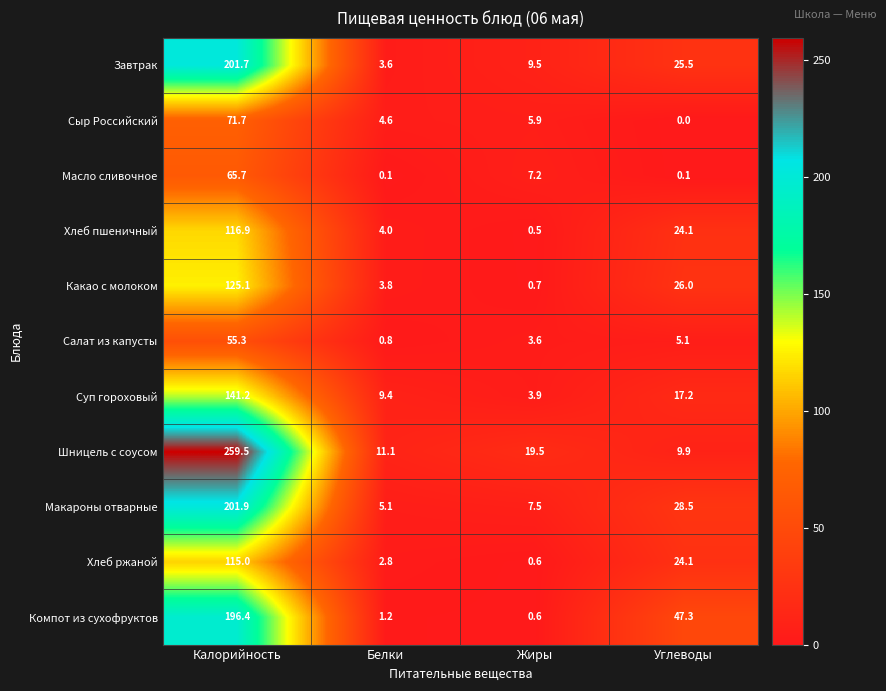

At Белки, list the series in order from largest to smallest.

Шницель с соусом, Суп гороховый, Макароны отварные, Сыр Российский, Хлеб пшеничный, Какао с молоком, Завтрак, Хлеб ржаной, Компот из сухофруктов, Салат из капусты, Масло сливочное